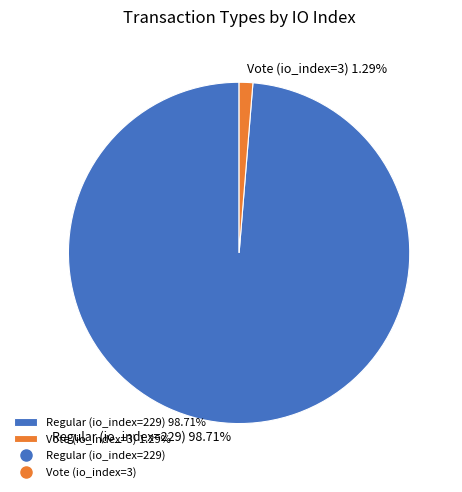

To the nearest percent, what is the difference between the Vote (io_index=3) and Regular (io_index=229) slice percentages?

97%